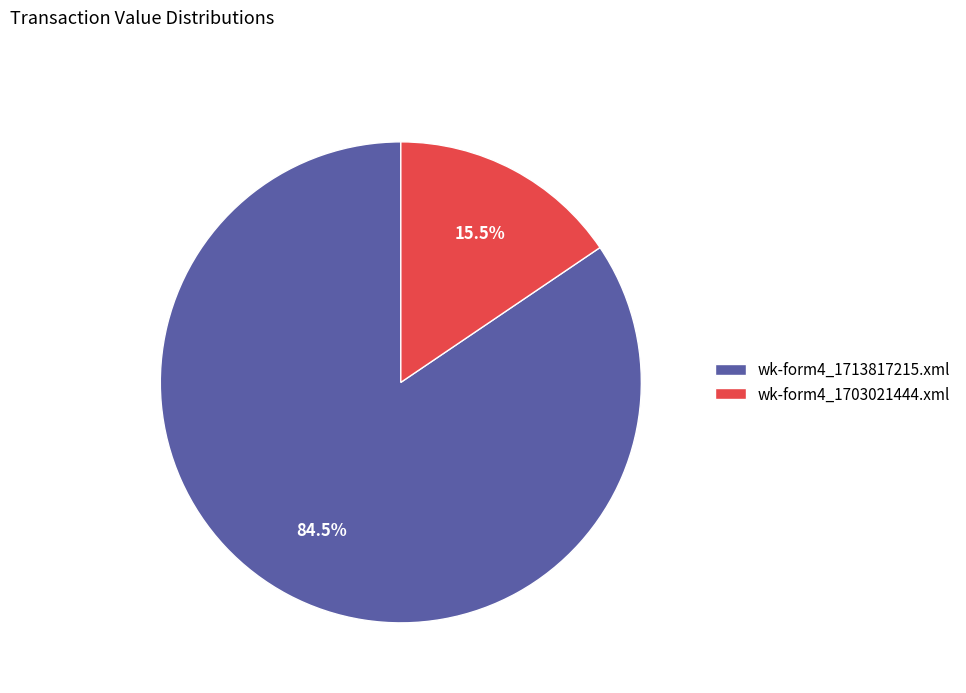

What is the total percentage of wk-form4_1703021444.xml and wk-form4_1713817215.xml?

100.0%